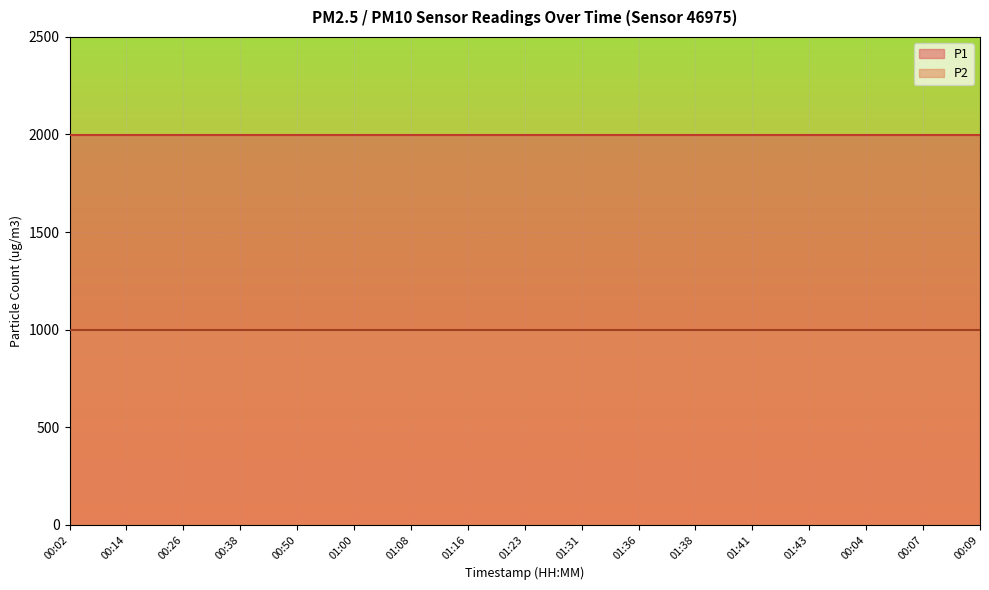

Reading right to left, extract all data points from this chart.

P1: 1999.9	1999.9	1999.9	1999.9	1999.9	1999.9	1999.9	1999.9	1999.9	1999.9	1999.9	1999.9	1999.9	1999.9	1999.9	1999.9	1999.9
P2: 999.9	999.9	999.9	999.9	999.9	999.9	999.9	999.9	999.9	999.9	999.9	999.9	999.9	999.9	999.9	999.9	999.9